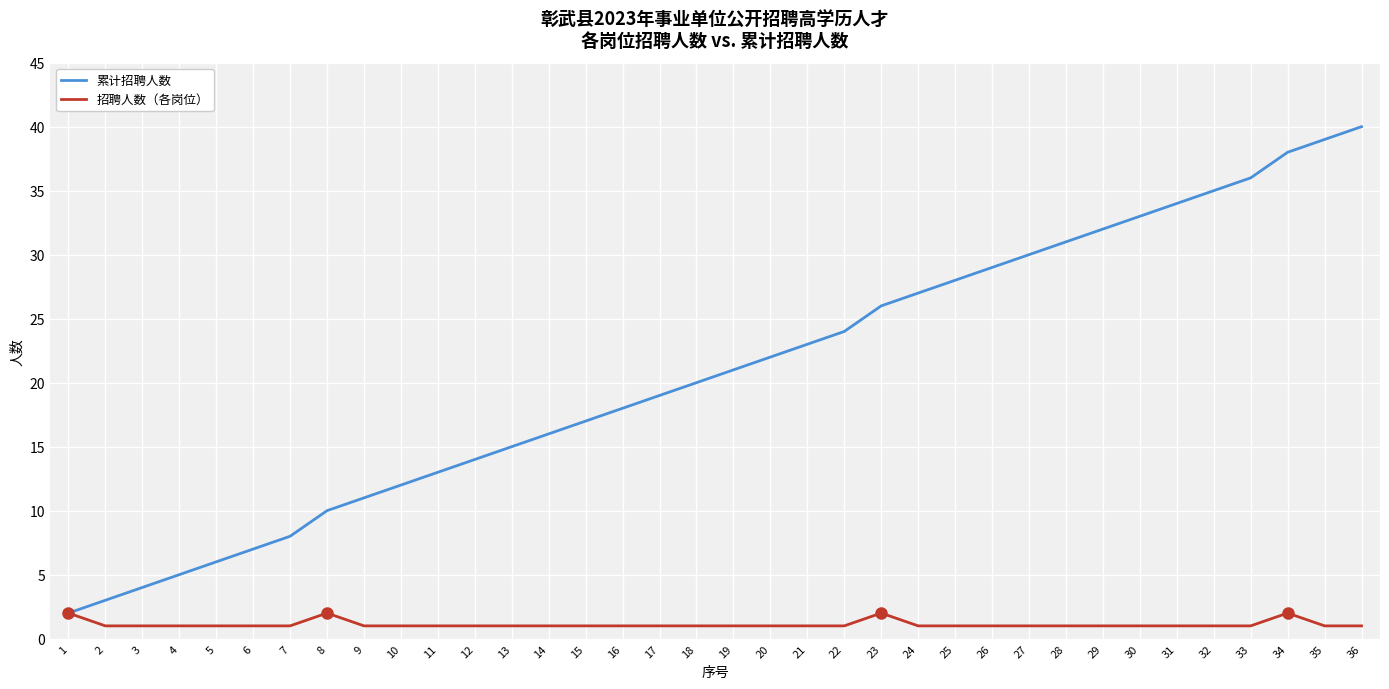

Does the chart display data point markers on the line(s)?

No